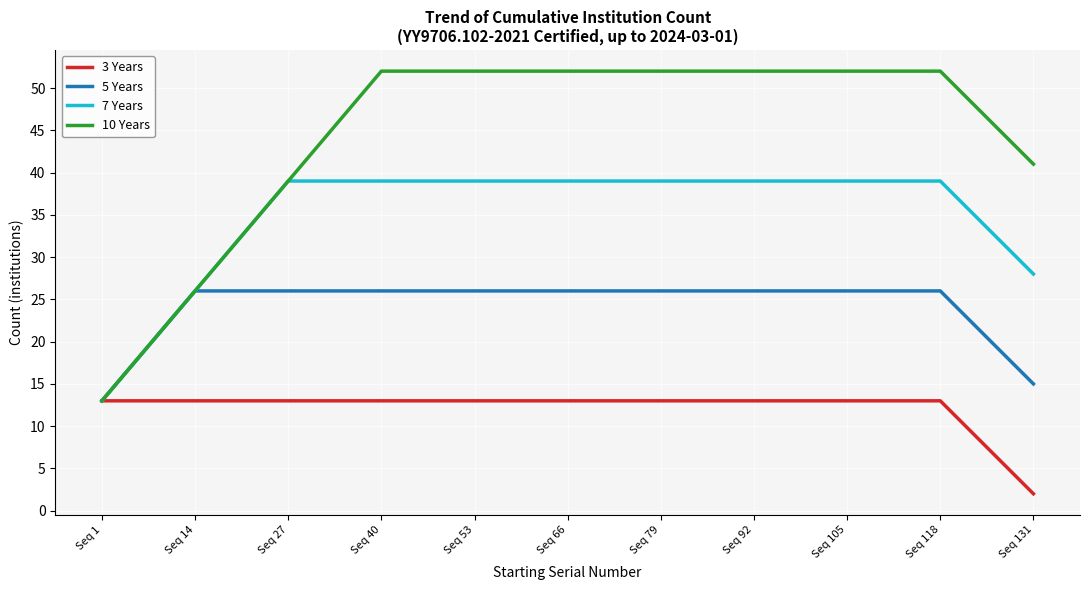

Which series has the widest spread of values?

10 Years